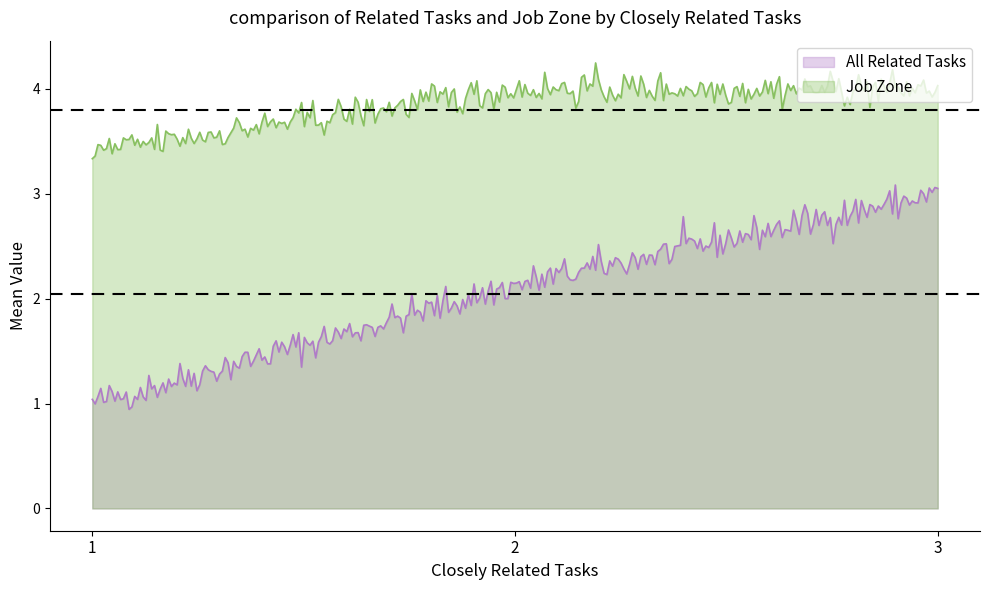

What are all the series names shown in the legend?

All Related Tasks, Job Zone